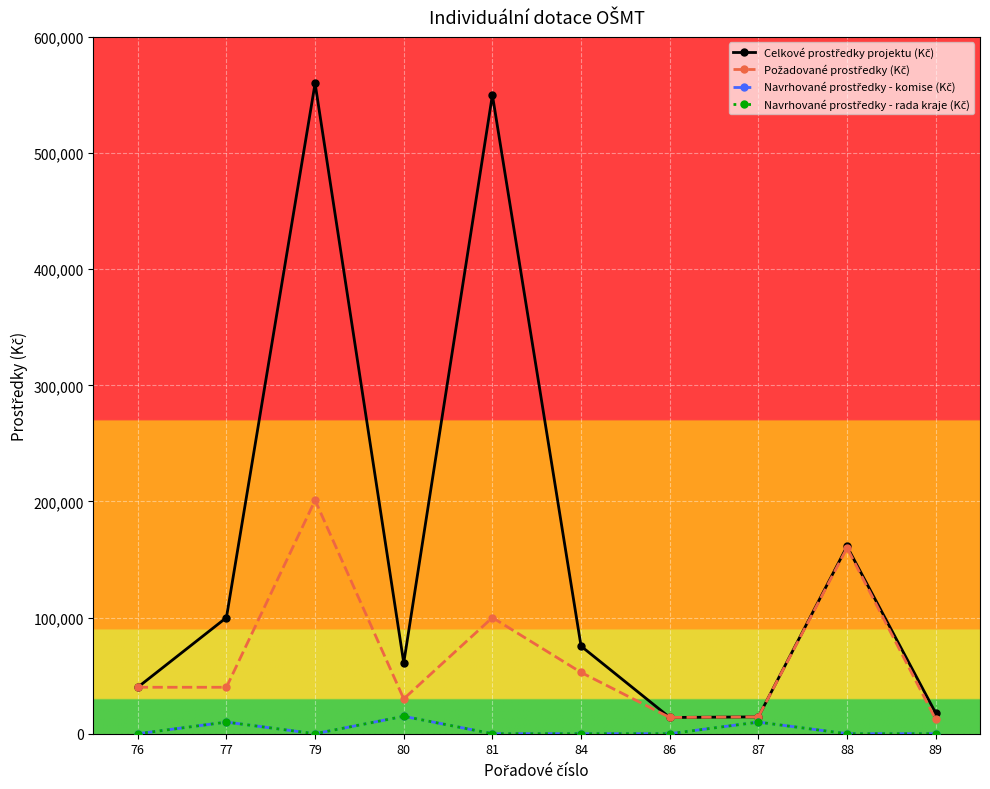

True or false: Požadované prostředky (Kč) has more than 0 points higher than both neighbors.

True